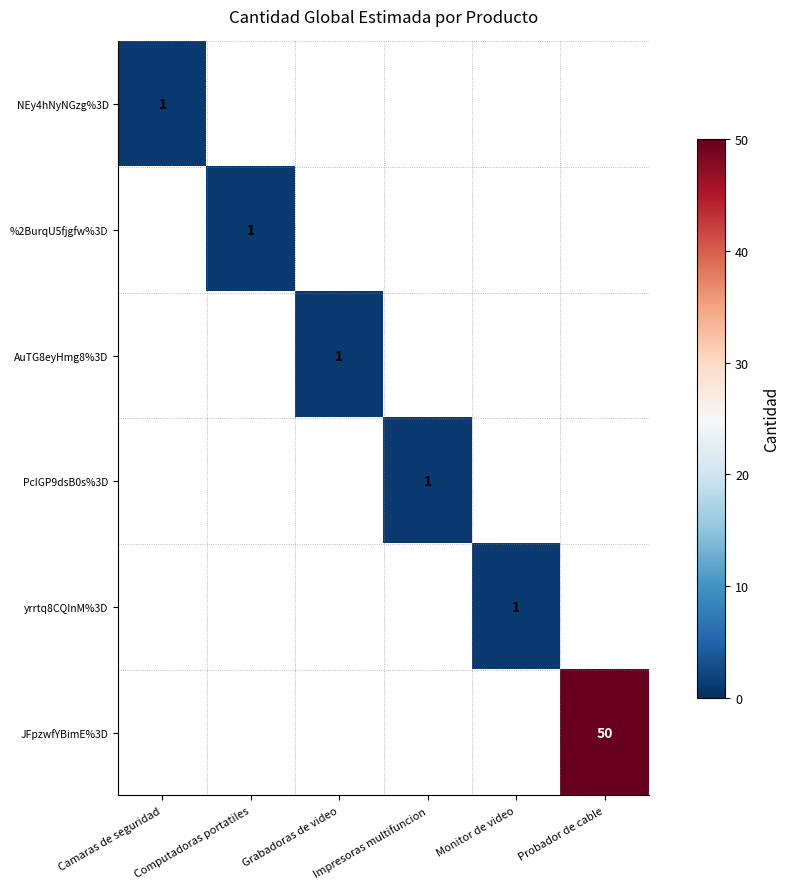

At how many categories does at least one series exceed 32?

1